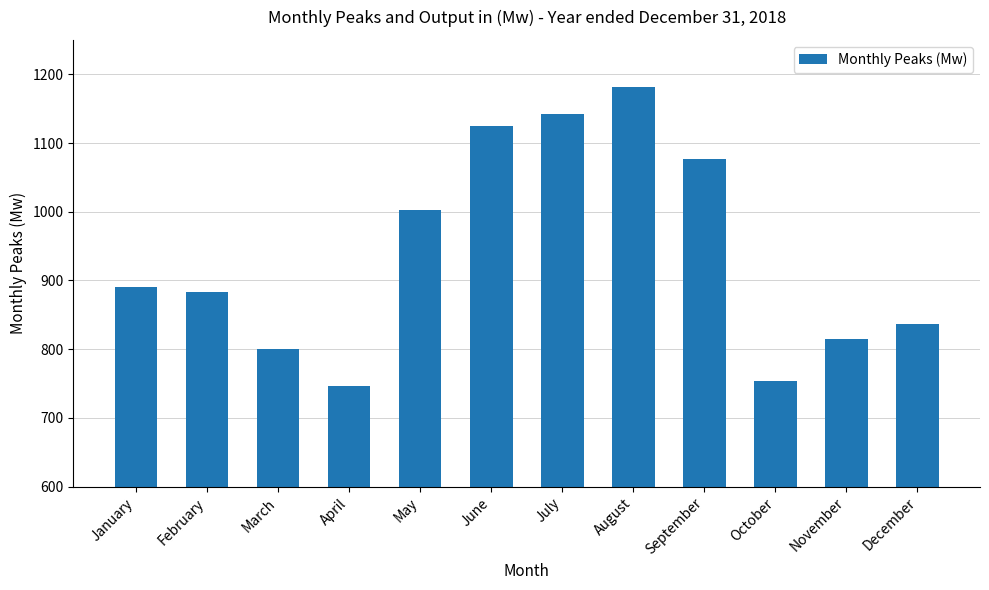

How many categories are shown in the chart?

12